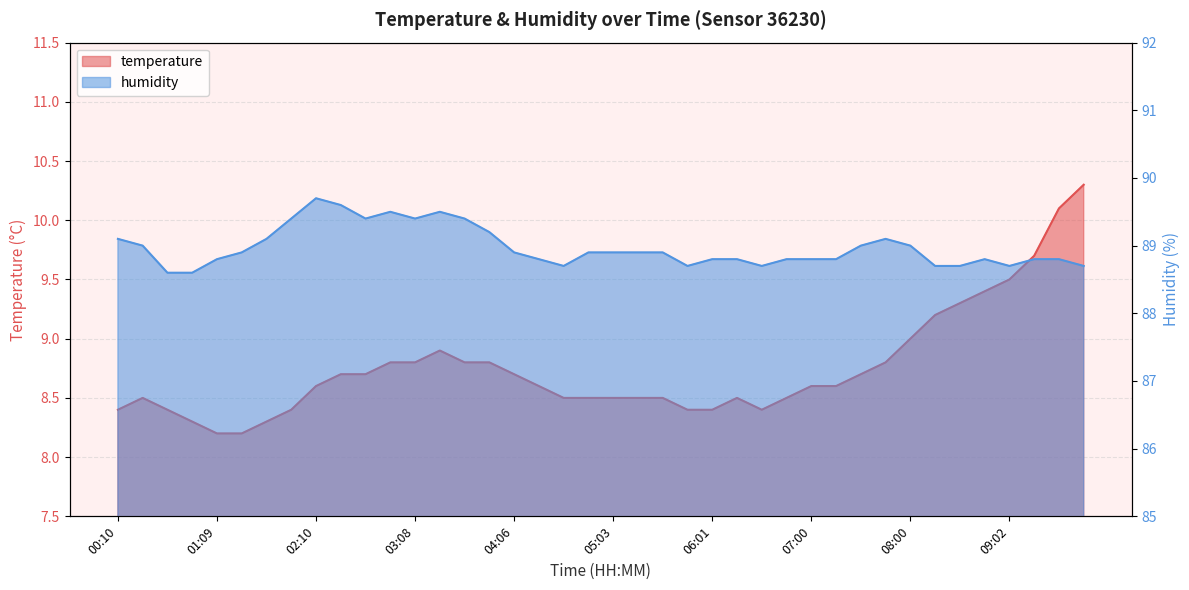

List the series in order of their peak value, highest first.

humidity, temperature